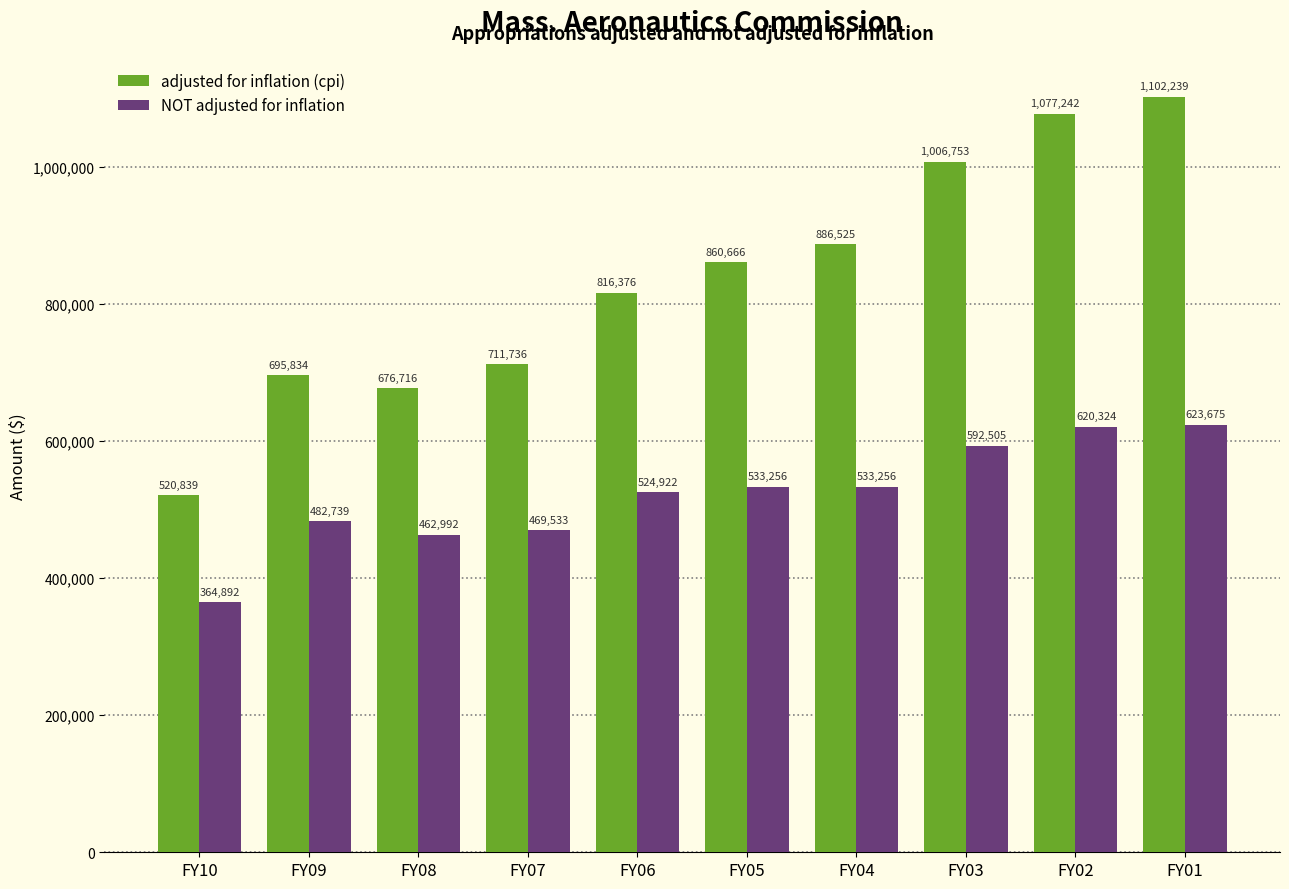

Read the adjusted for inflation (cpi) value at FY06, to the nearest 50.

816400